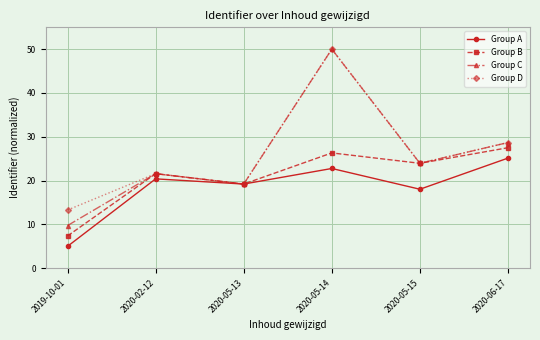

Is this an area chart (filled region under the line)?

No